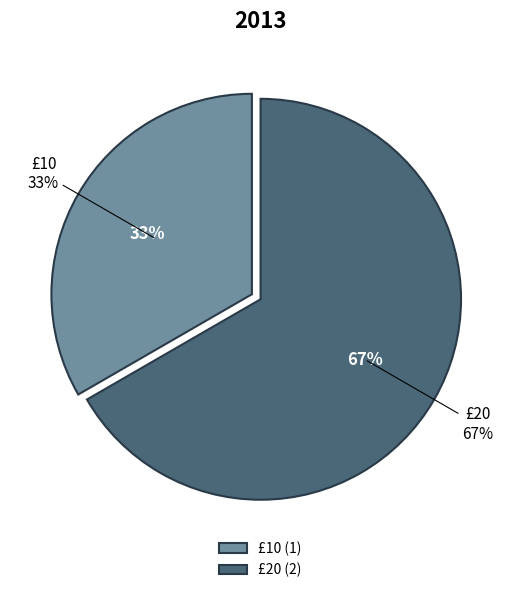

Count the number of slices in the pie.

2